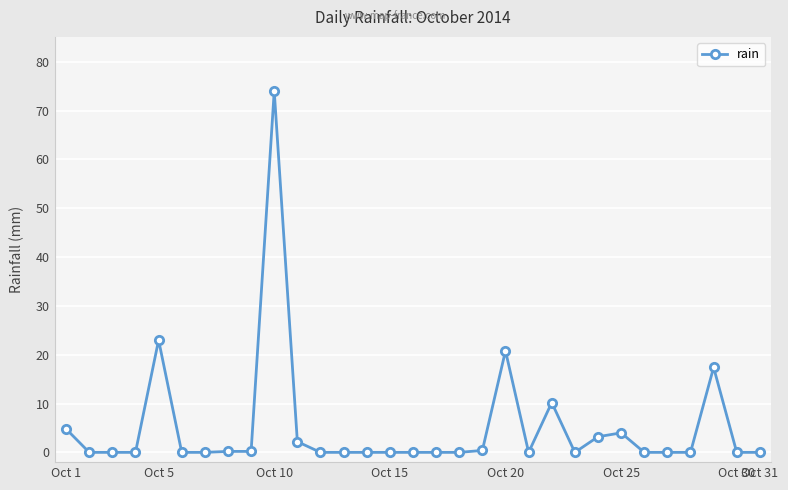

True or false: there are more than 0 points higher than both neighbors.

True